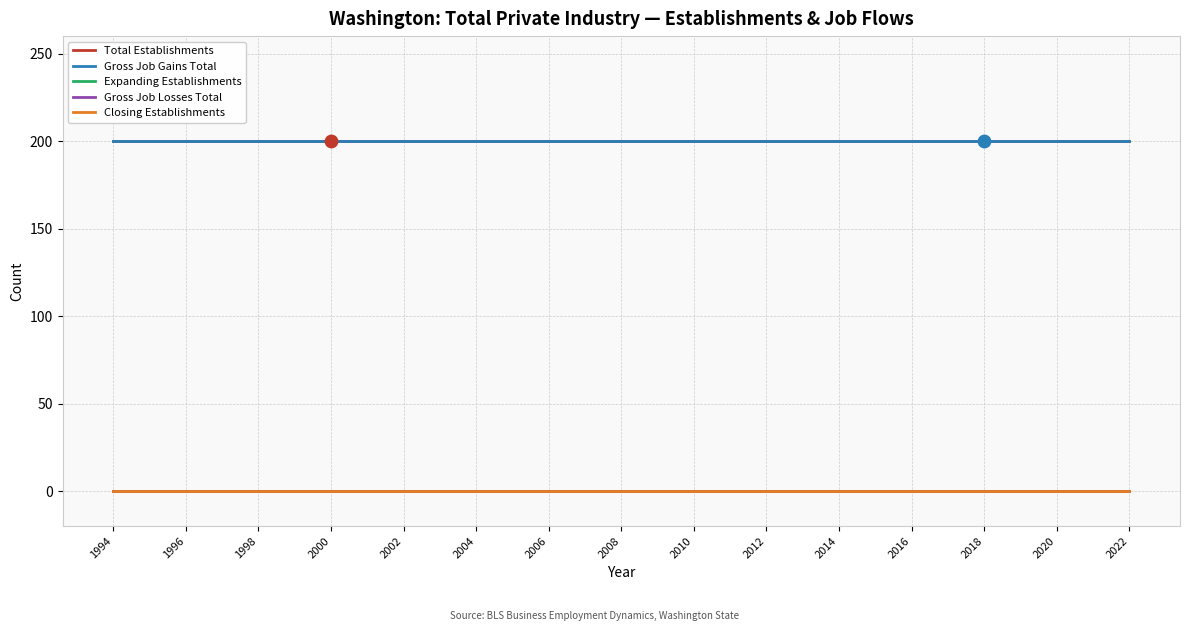

At how many categories does at least one series exceed 93?

29